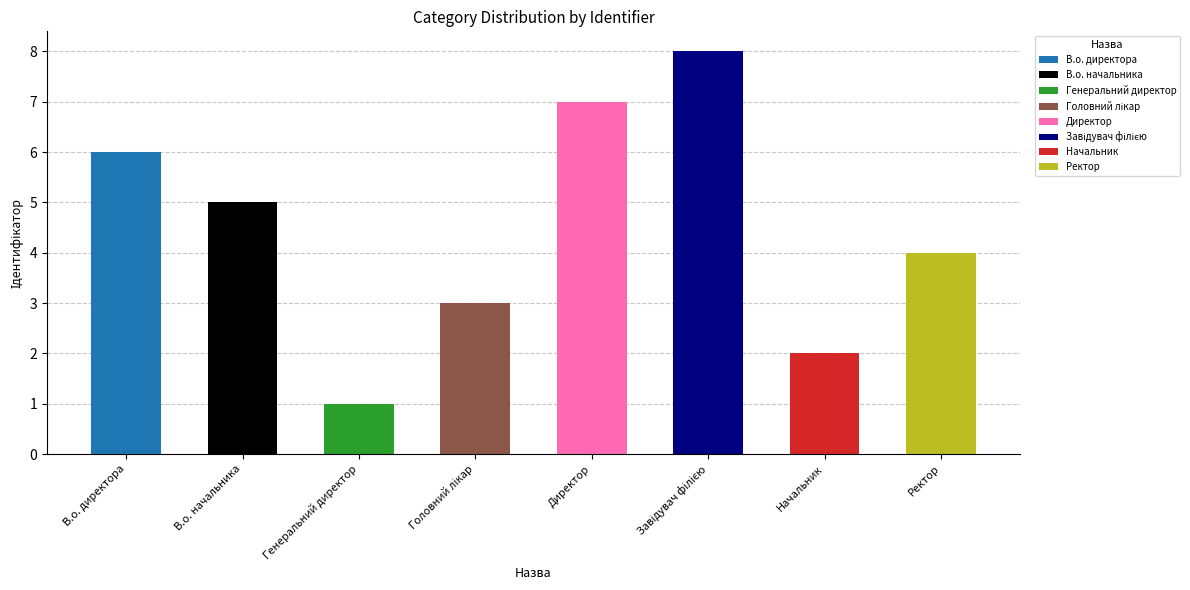

Where is the data nearest to the value 4?

Ректор